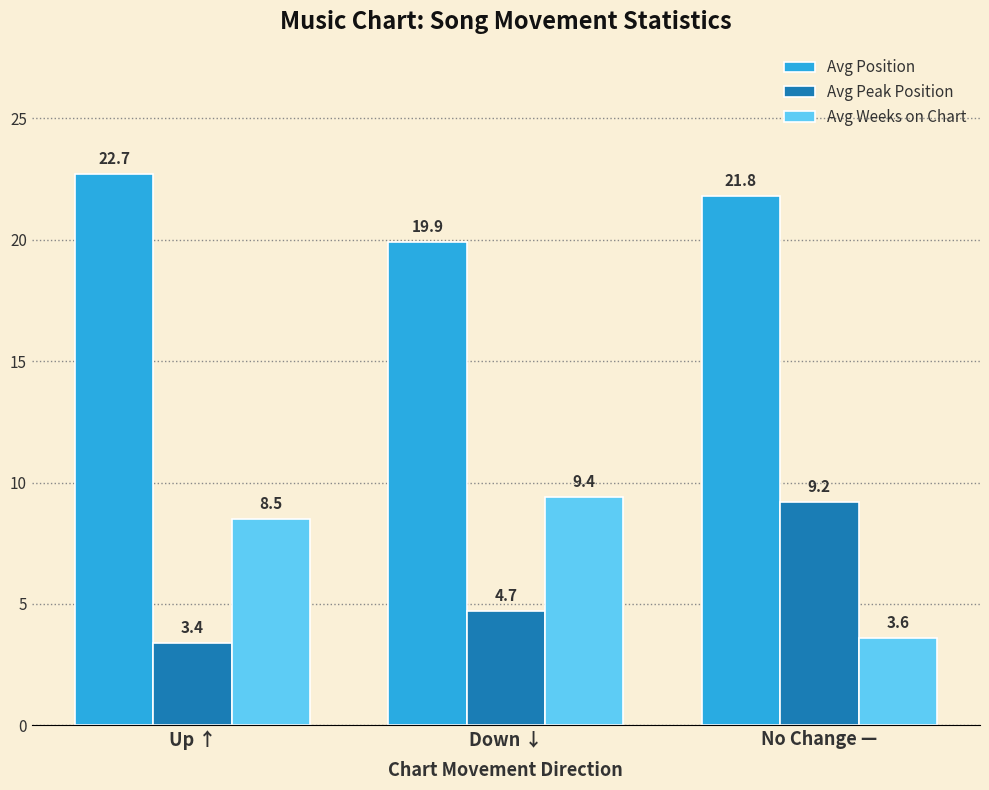

Is the value of Avg Position at Down ↓ greater than the value of Avg Weeks on Chart at Up ↑?

Yes